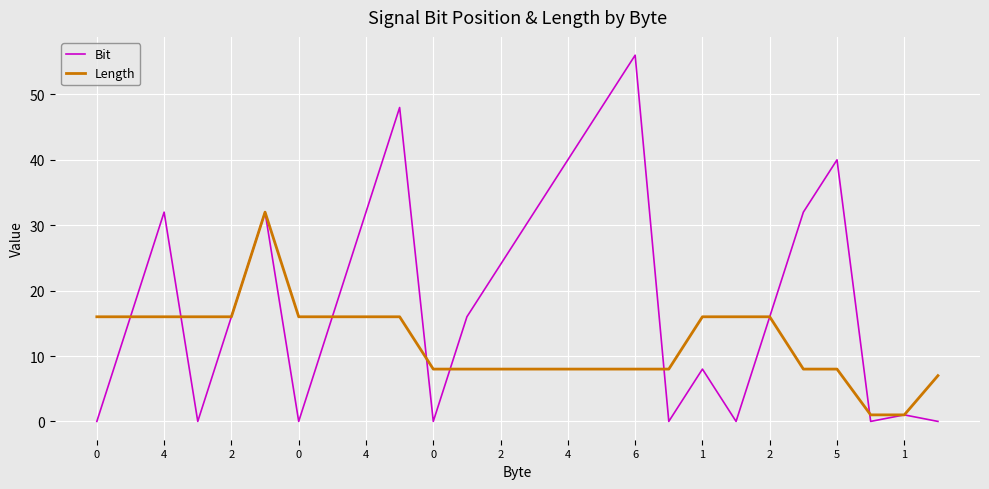

Does the chart display data point markers on the line(s)?

No